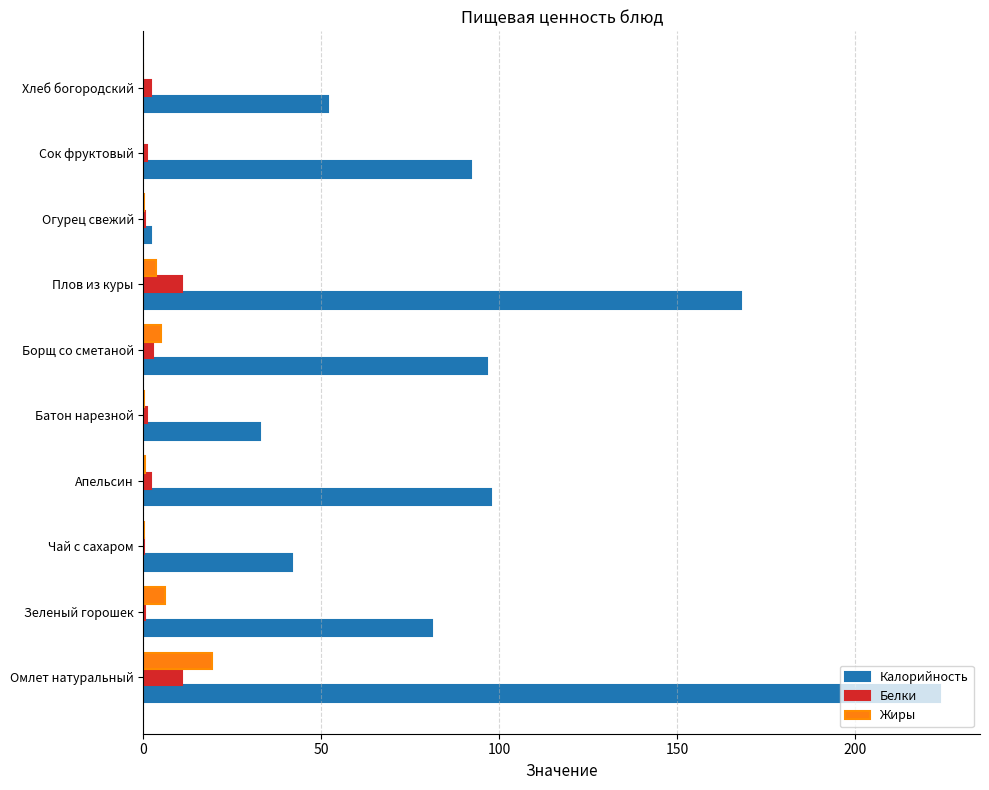

What is the maximum value shown in the chart?

224.0